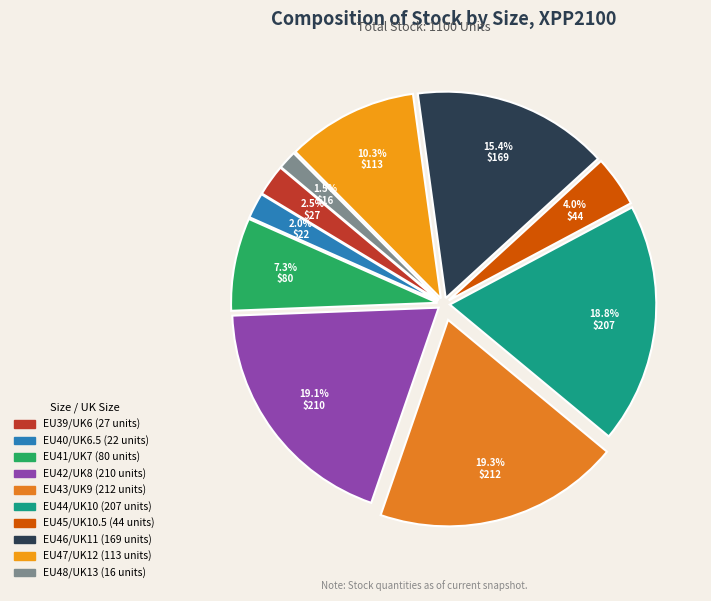

Count the number of slices in the pie.

10